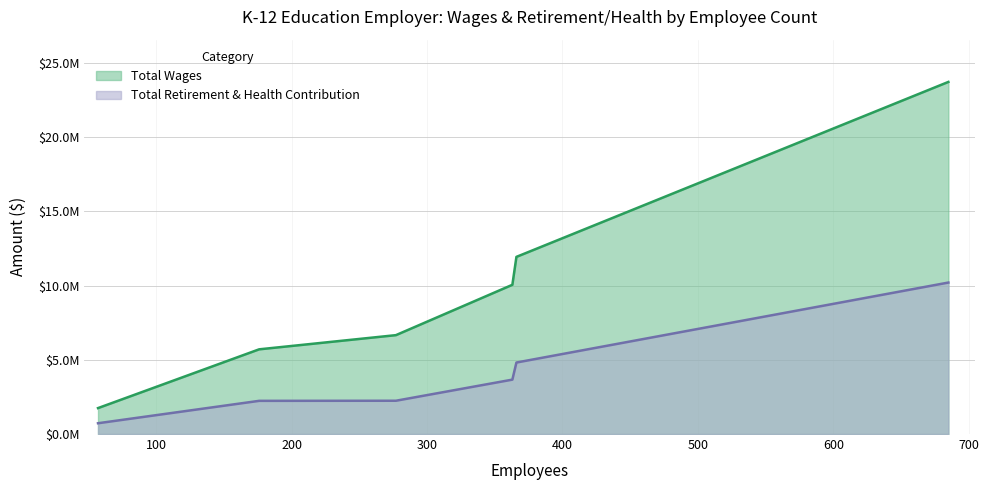

Rank the series at Lakeport Unified from lowest to highest value.

Total Retirement & Health Contribution, Total Wages